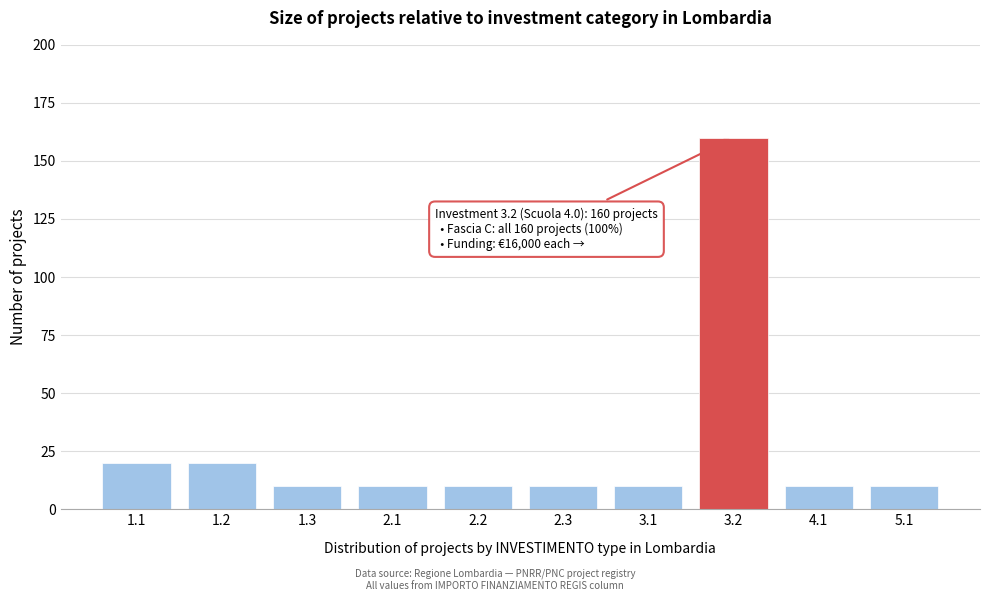

Reading left to right, list all the values displayed in this chart.

20	20	10	10	10	10	10	160	10	10